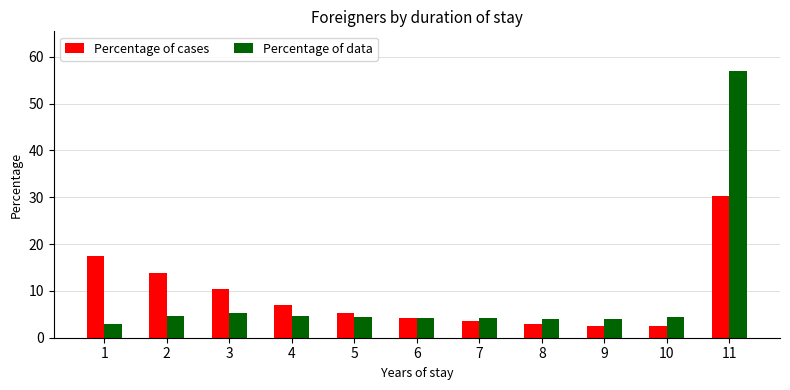

What is the minimum value for Percentage of cases?

2.6